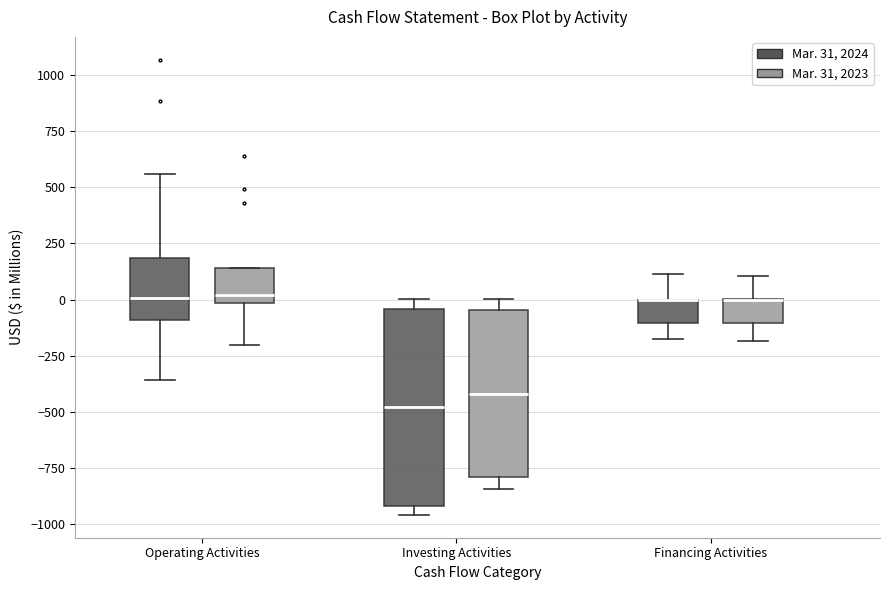

Where does the lower whisker of the box for Operating Activities (Mar. 31, 2023) end on the y-axis? The values are not printed on the chart, so give them approximately, as read against the axis.

-200